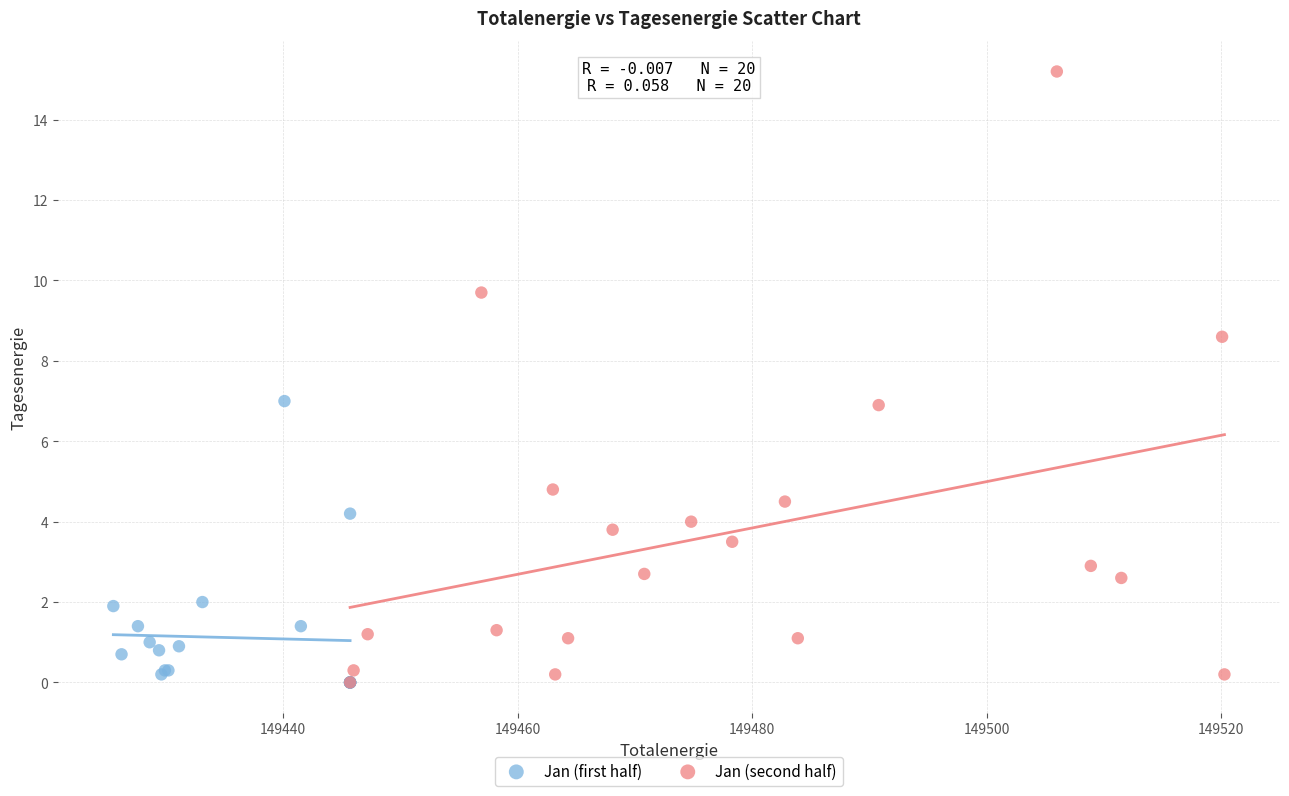

Which series has the largest Y range (max minus min)?

Jan (second half)